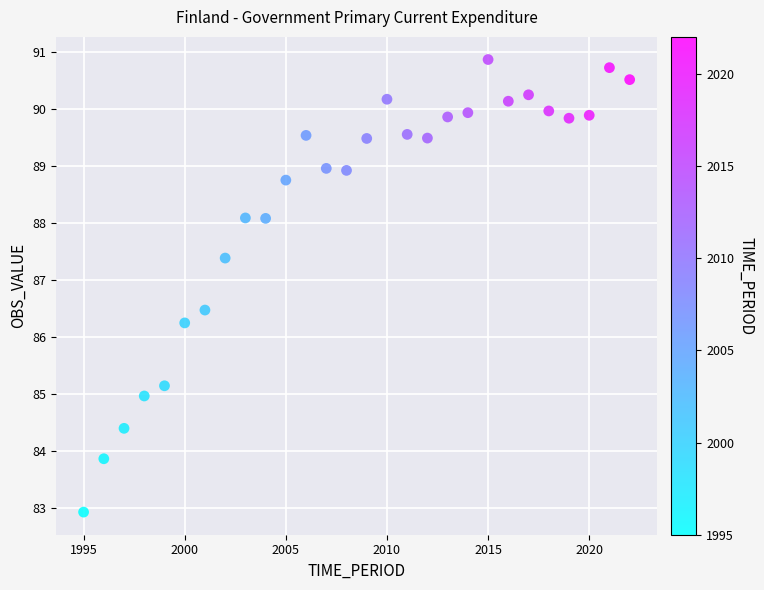

What is the range of Y values (max minus min)?

7.9